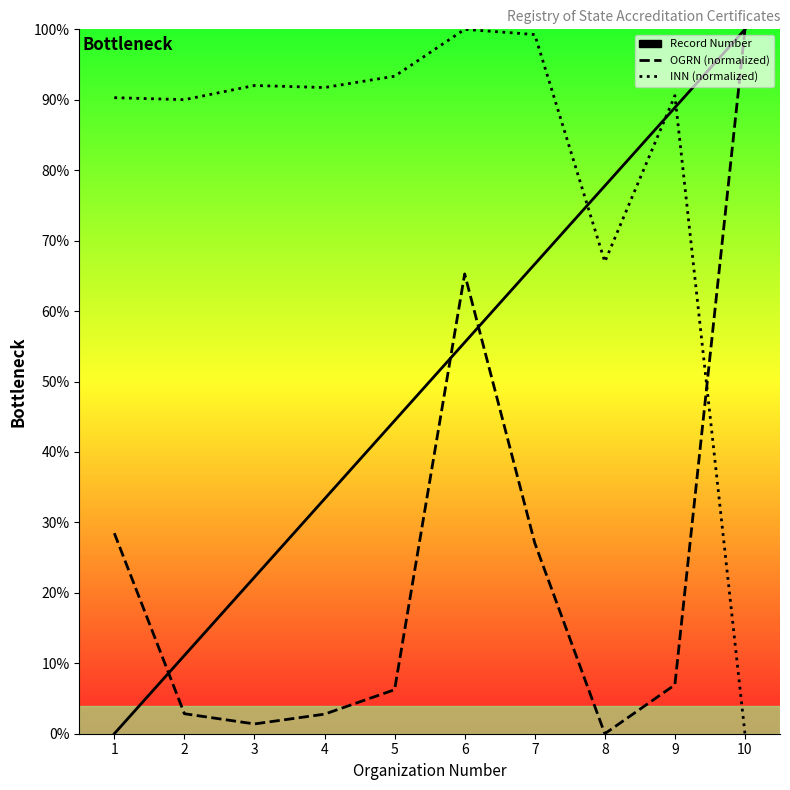

What is the value of the OGRN (normalized) point at the 6th from the left?

65.3